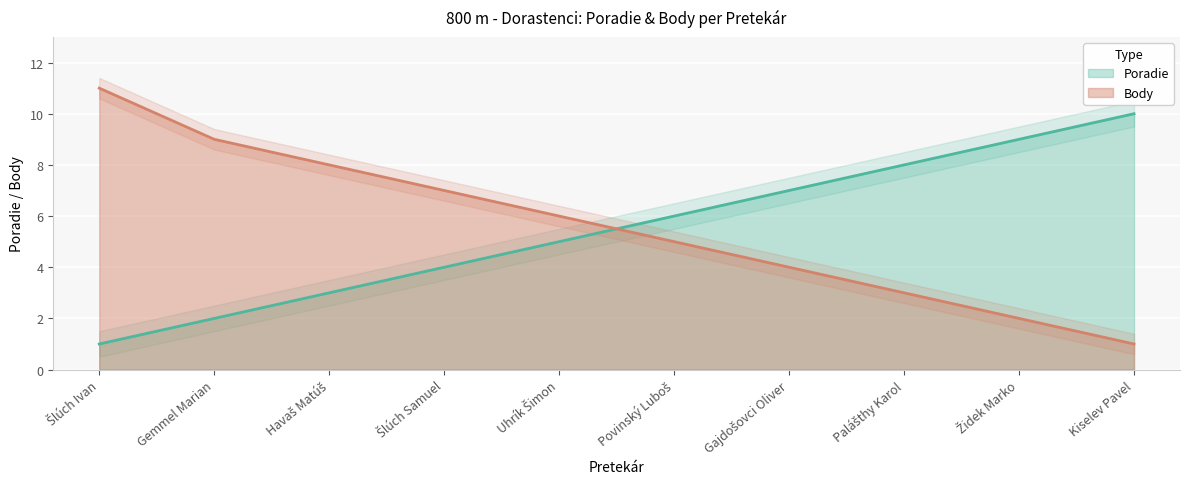

At which category is the sum across all series the highest?

Šlúch Ivan